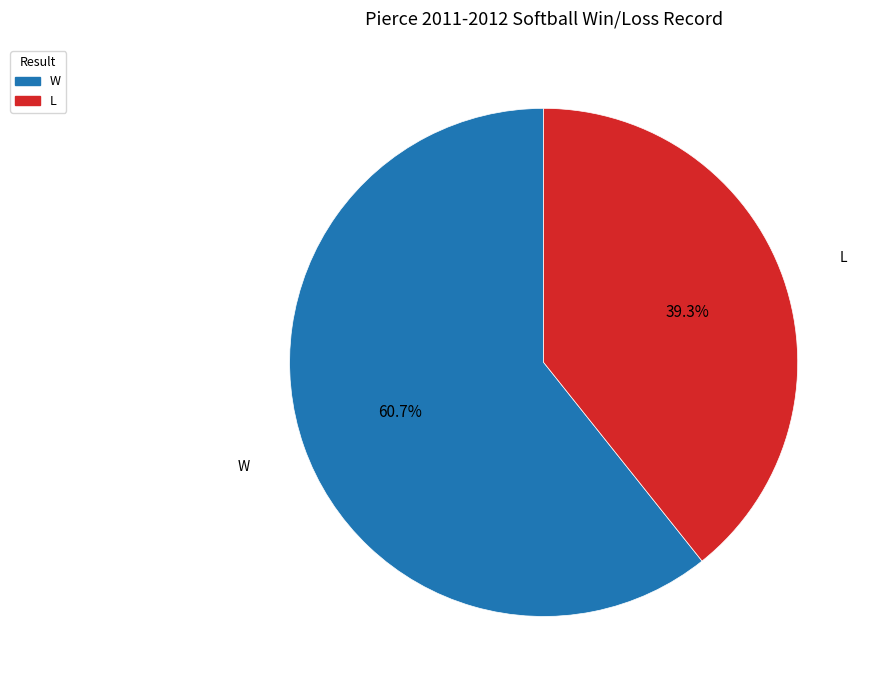

To the nearest percent, what portion does W represent?

61%